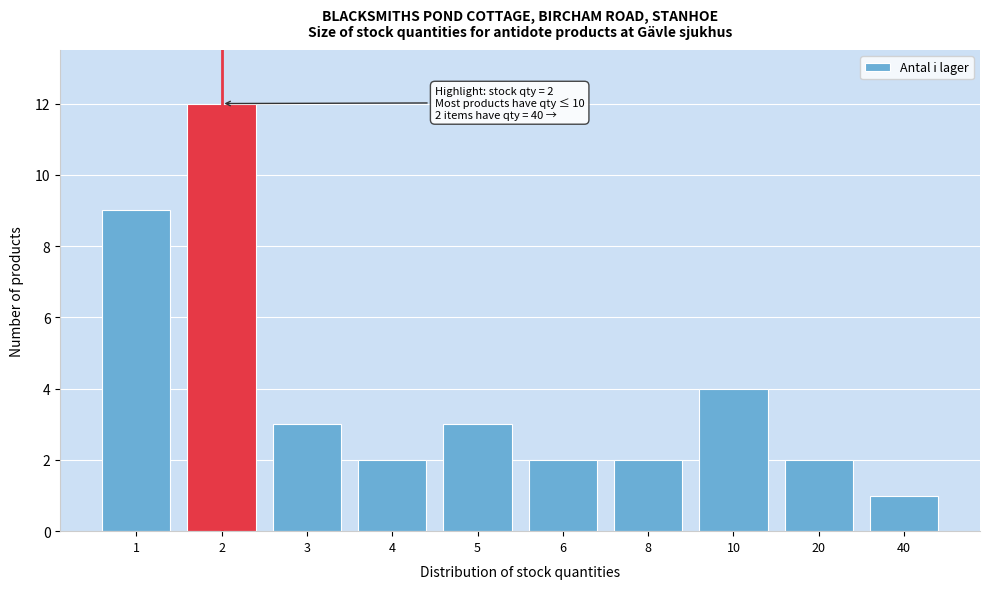

Reading right to left, what are all the values shown in this chart?

40=1	20=2	10=4	8=2	6=2	5=3	4=2	3=3	2=12	1=9